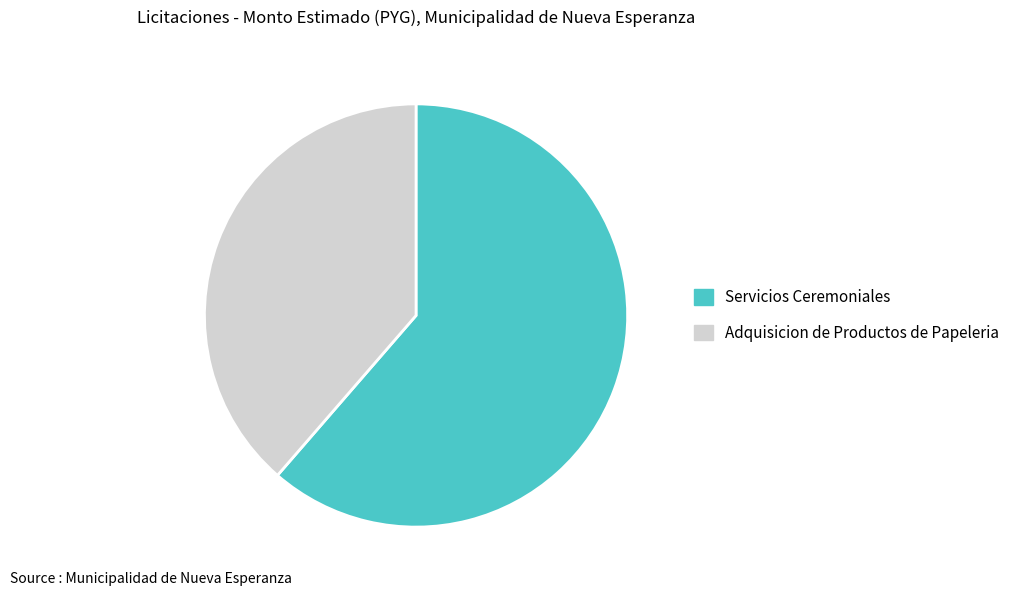

What is the ratio of the value at Adquisicion de Productos de Papeleria to the value at Servicios Ceremoniales?

0.6